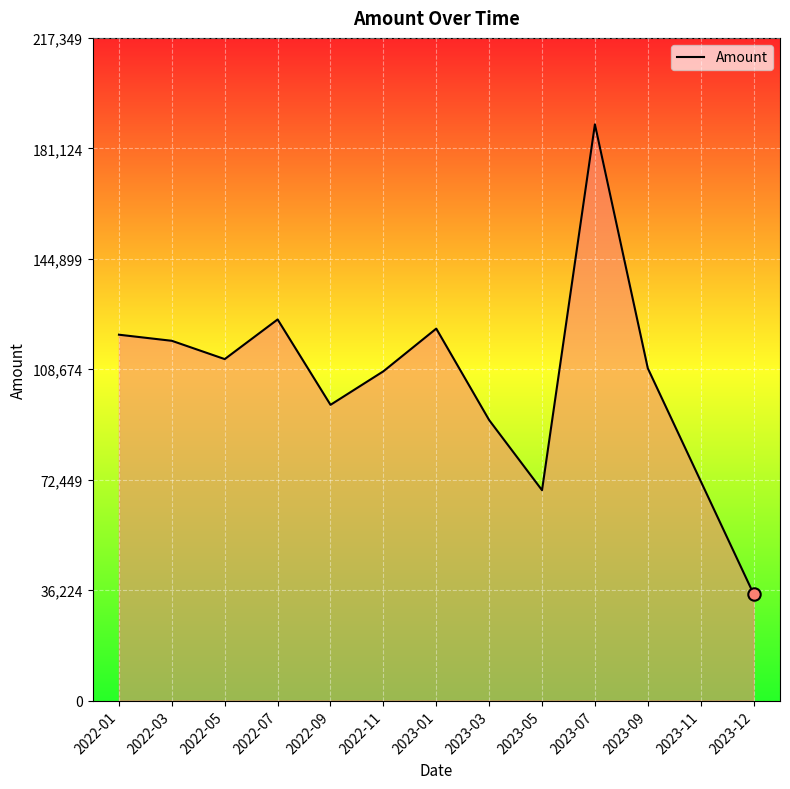

Which has a higher value, 2023-03 or 2023-09?

2023-09